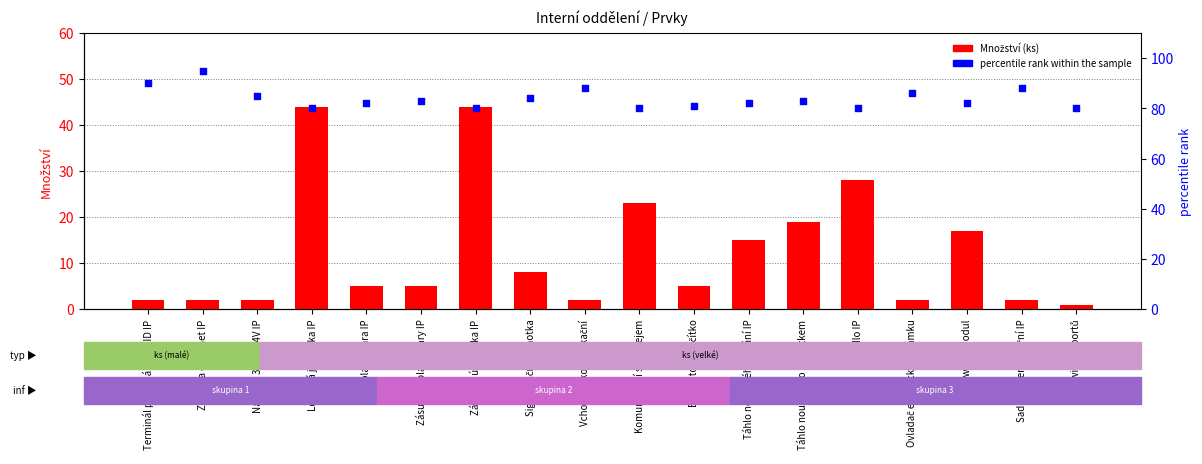

Is the value of percentile rank within the sample at Volací šňůra IP greater than the value of Množství at Zásuvka ethernet IP?

Yes